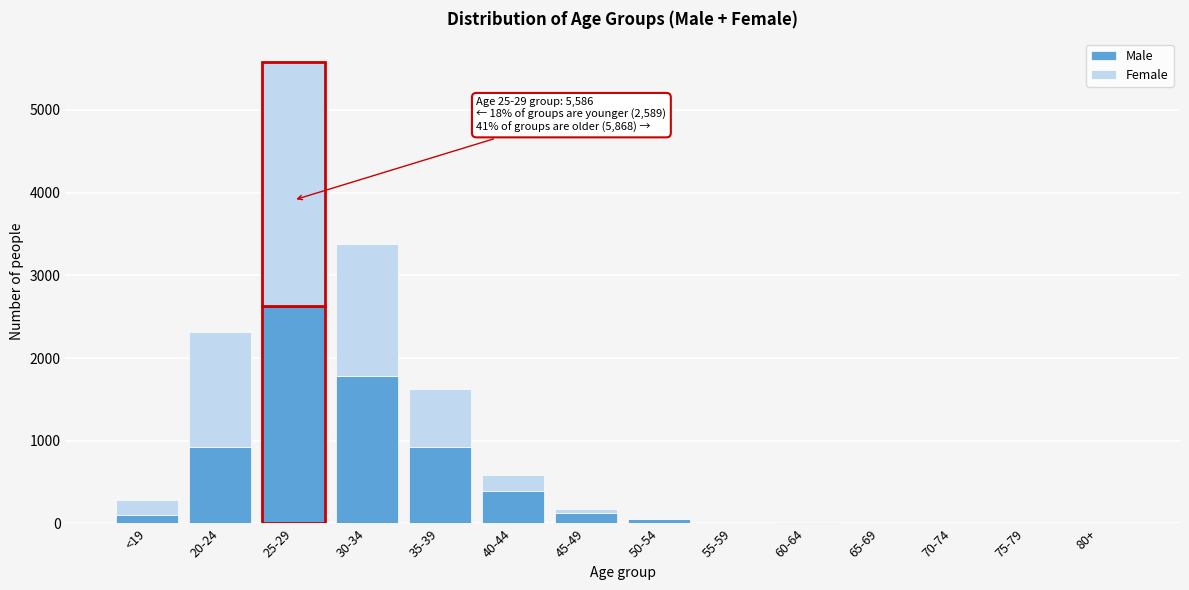

At which category is the sum across all series the highest?

25-29